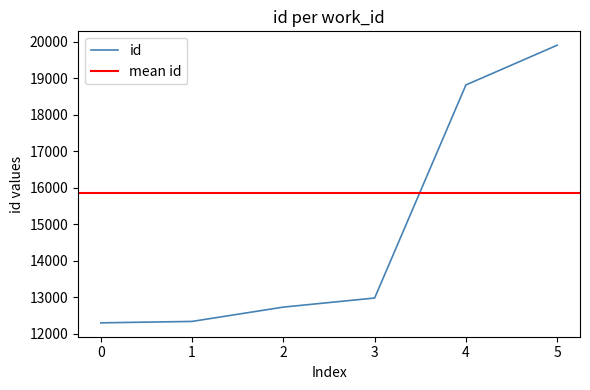

How many series are shown in this chart?

1